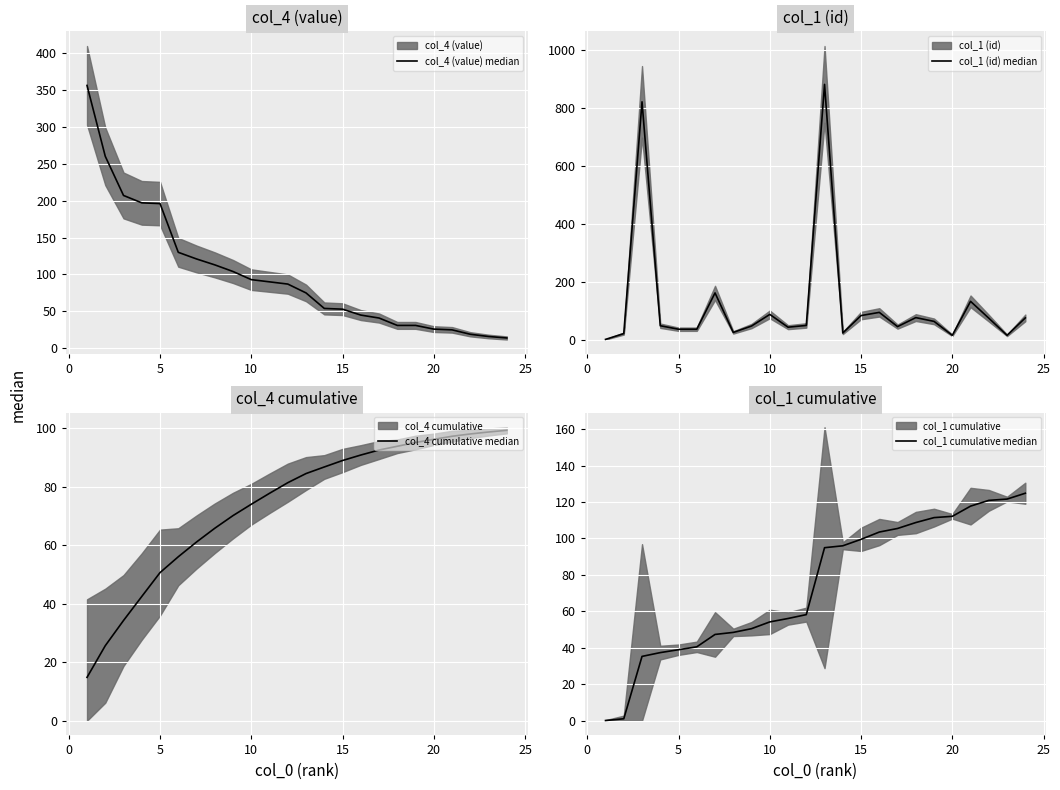

Reading right to left, transcribe all the data shown in this chart.

col_4 (value) median: 14.0	16.0	19.0	25.0	26.0	31.0	31.0	41.0	45.0	53.0	54.0	75.0	87.0	90.0	93.0	104.0	113.0	121.0	130.0	196.0	197.0	207.0	260.0	356.0
col_1 (id) median: 77.0	17.0	76.0	134.0	17.0	65.0	78.0	47.0	96.0	85.0	25.0	881.0	51.0	45.0	89.0	49.0	27.0	163.0	38.0	38.0	50.0	821.0	23.0	3.0
col_4 cumulative median: 99.3	98.8	98.1	97.3	96.2	95.2	93.9	92.6	90.9	89.0	86.8	84.5	81.4	77.8	74.0	70.2	65.8	61.1	56.1	50.7	42.5	34.3	25.7	14.8
col_1 cumulative median: 124.8	121.6	120.9	117.7	112.1	111.4	108.7	105.5	103.5	99.5	96.0	94.9	58.2	56.1	54.2	50.5	48.5	47.3	40.5	39.0	37.4	35.3	1.1	0.1